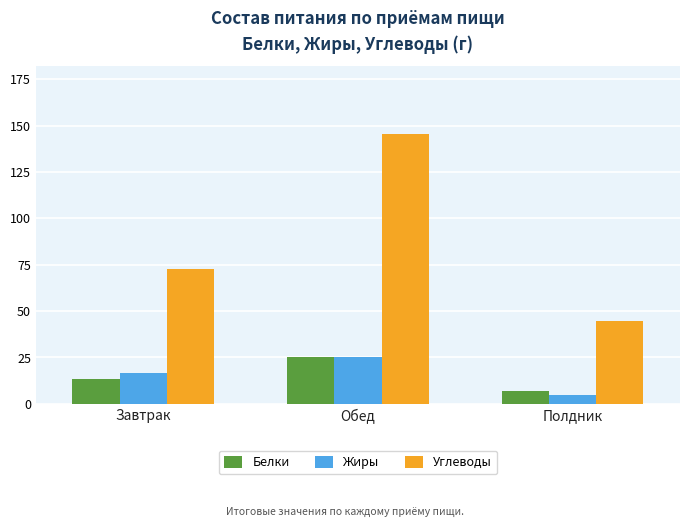

What is the value of the Белки bar at the 1st from the left?

13.3